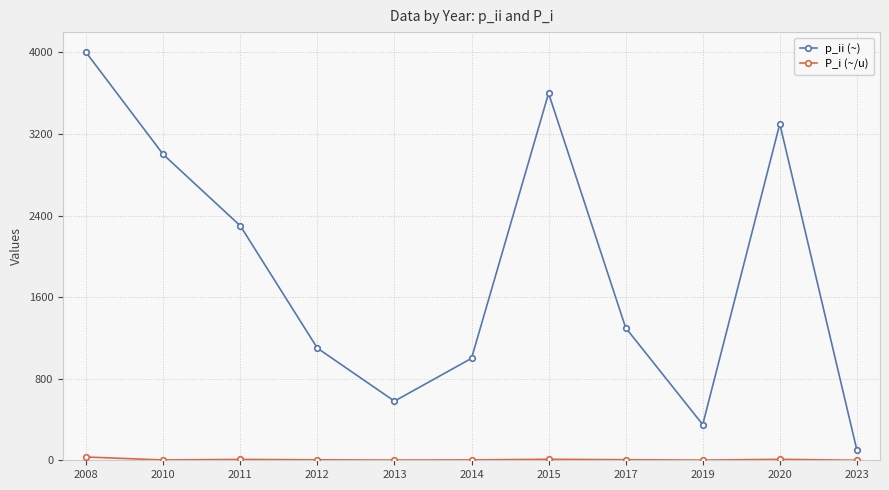

Does the chart display data point markers on the line(s)?

Yes